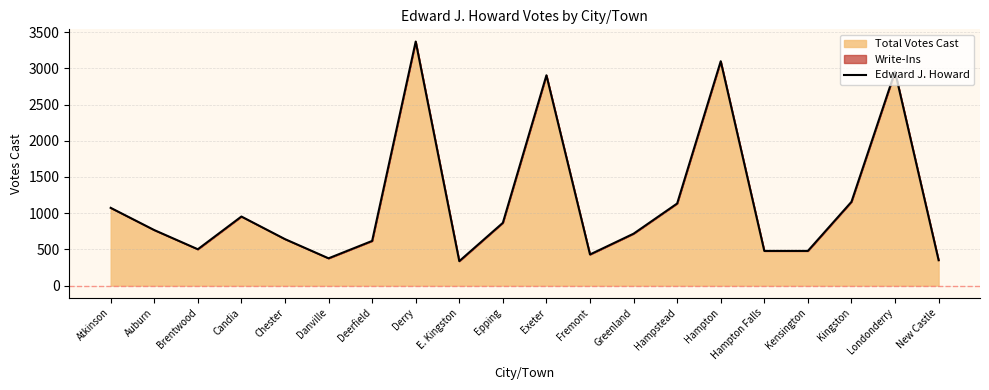

How many series are shown in this chart?

1